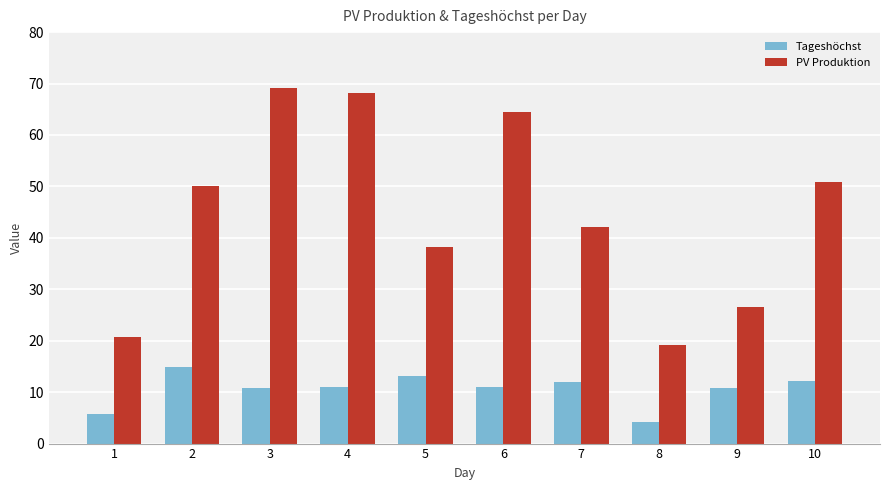

What is the difference between the second highest and second lowest values in the Tageshöchst series?

7.3